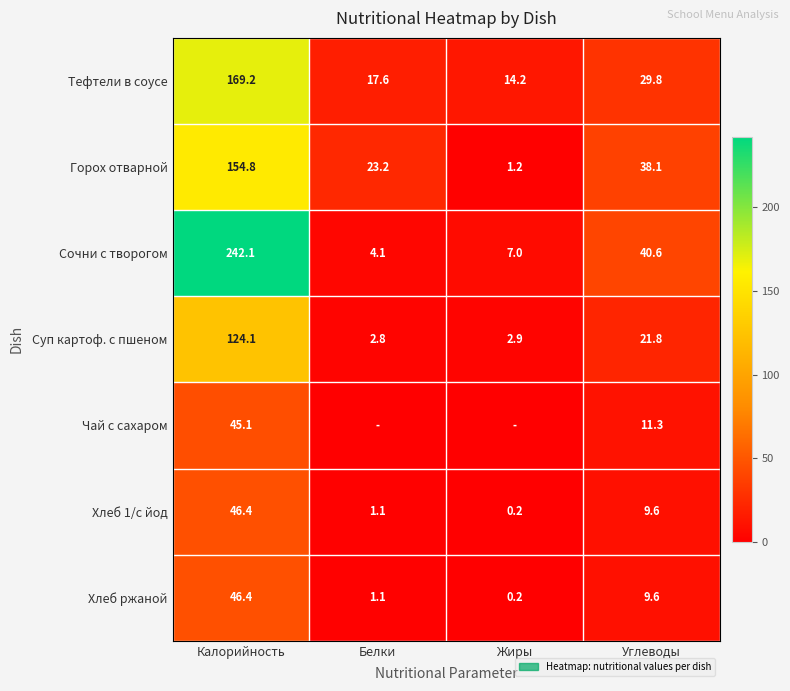

Which category has the highest value across all series?

Калорийность